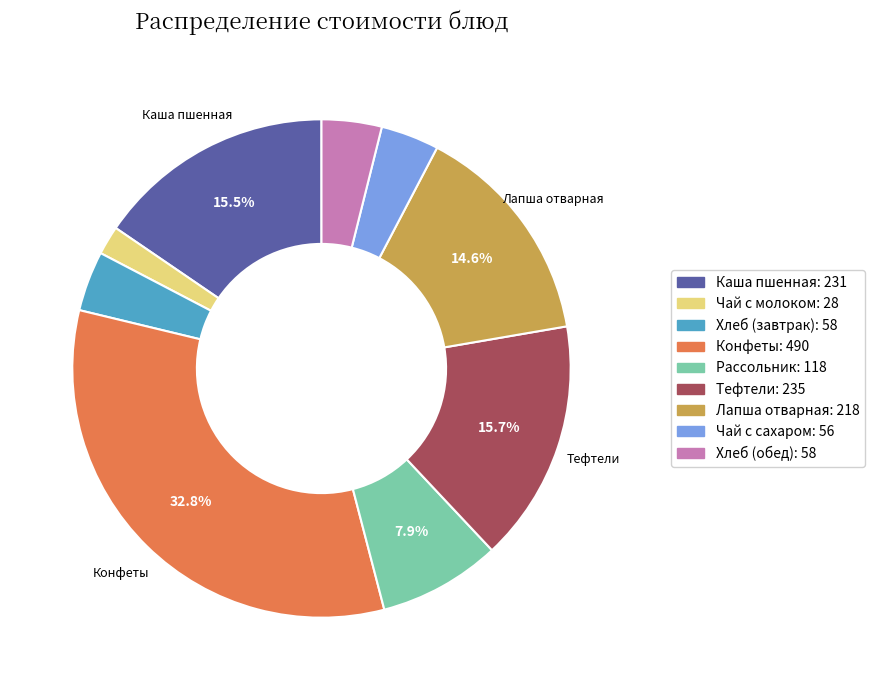

Is there a majority slice in this chart?

No